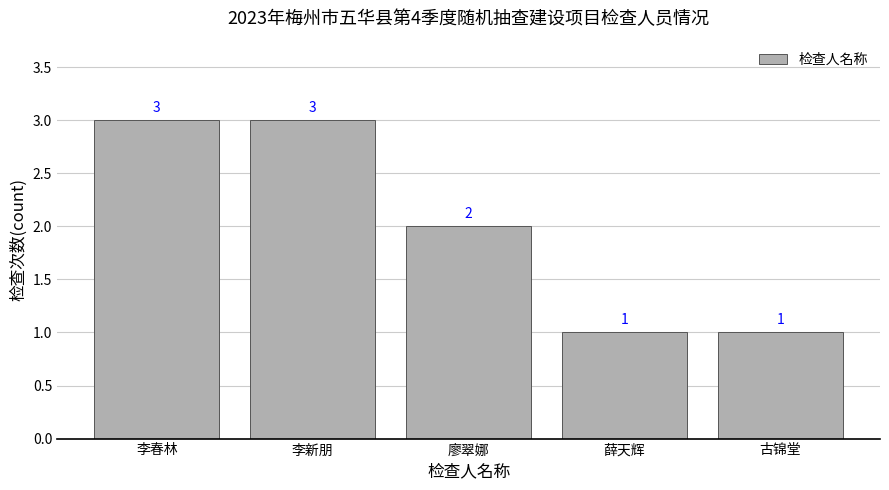

Reading left to right, extract all data points from this chart.

李春林=3	李新朋=3	廖翠娜=2	薛天辉=1	古锦堂=1